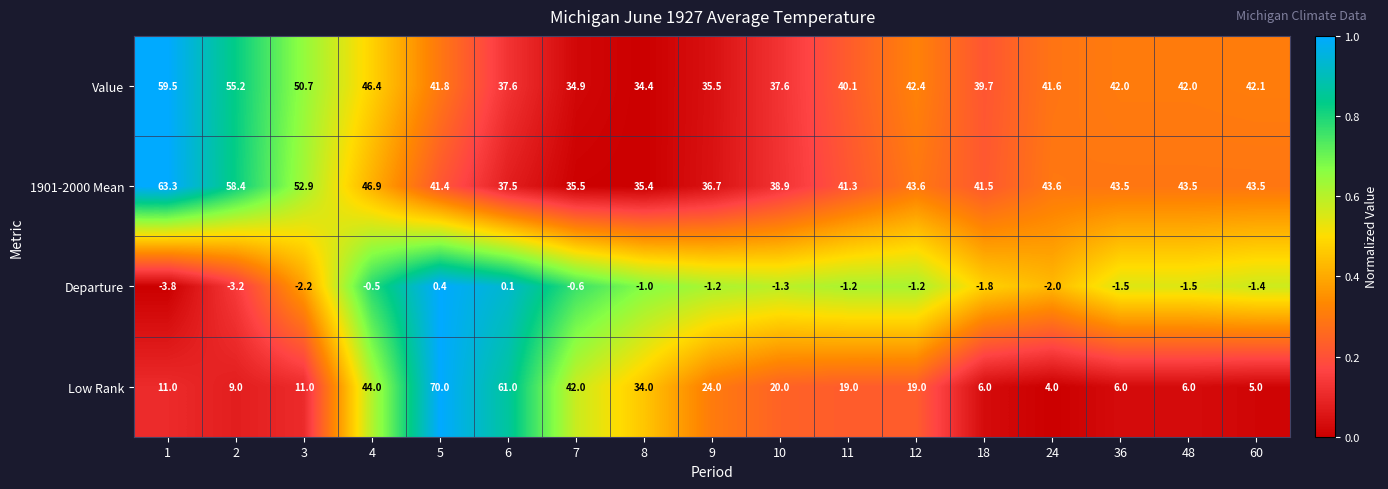

What is the average value of the Low Rank series?

23.0